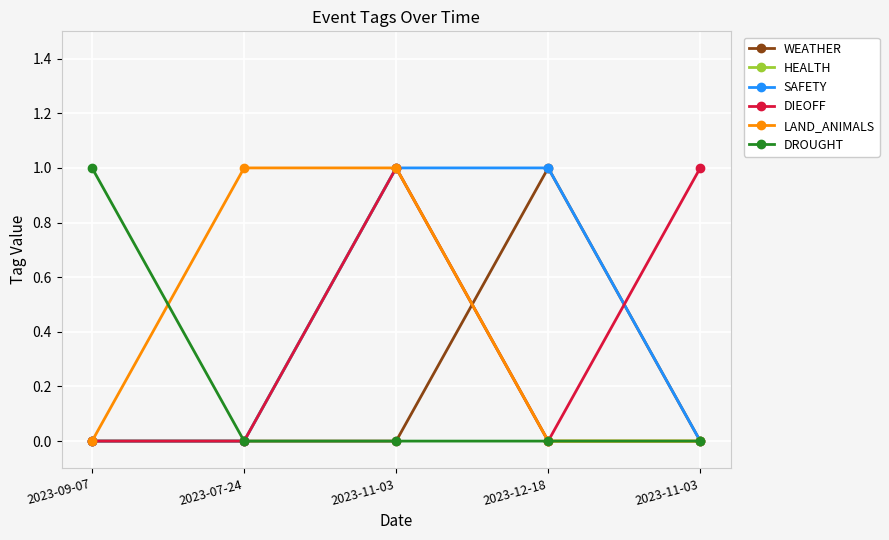

Reading left to right, transcribe all the data shown in this chart.

WEATHER: 0	0	0	1	0
HEALTH: 0	0	1	0	0
SAFETY: 0	0	1	1	0
DIEOFF: 0	0	1	0	1
LAND_ANIMALS: 0	1	1	0	0
DROUGHT: 1	0	0	0	0